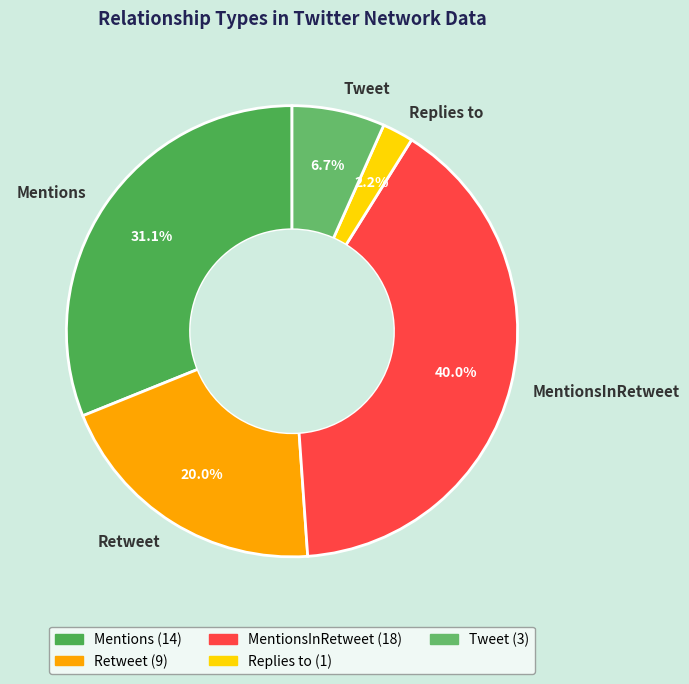

Does any single category account for the majority?

No